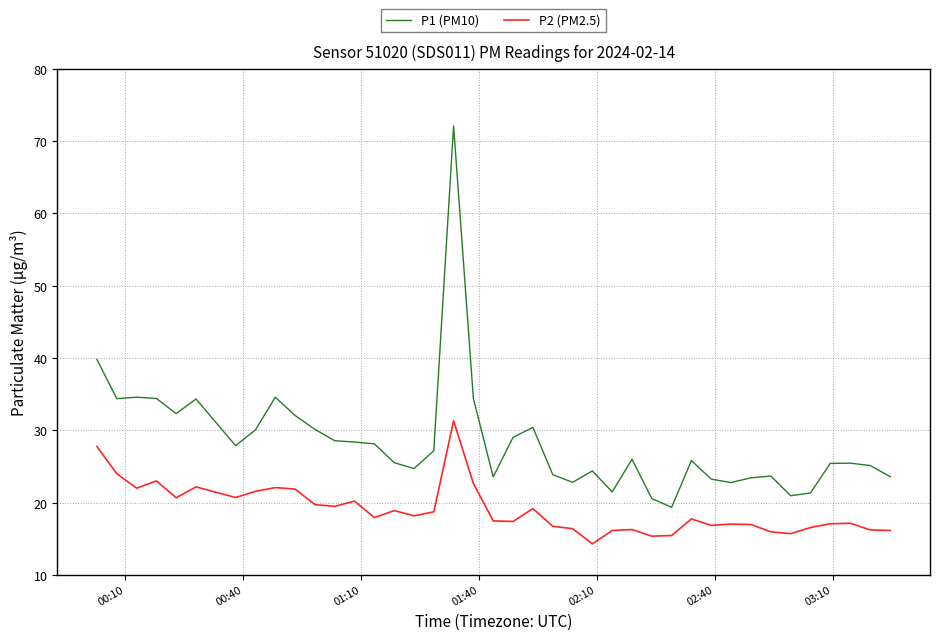

List the series in order of their overall mean, highest first.

P1 (PM10), P2 (PM2.5)